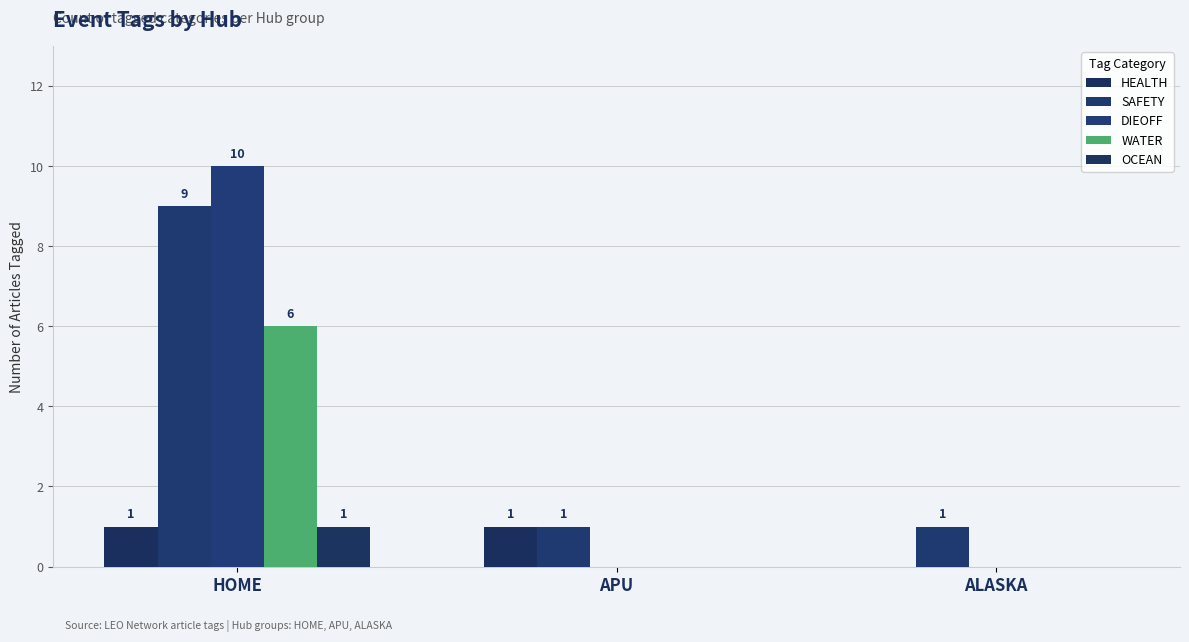

How many groups of bars are there?

3